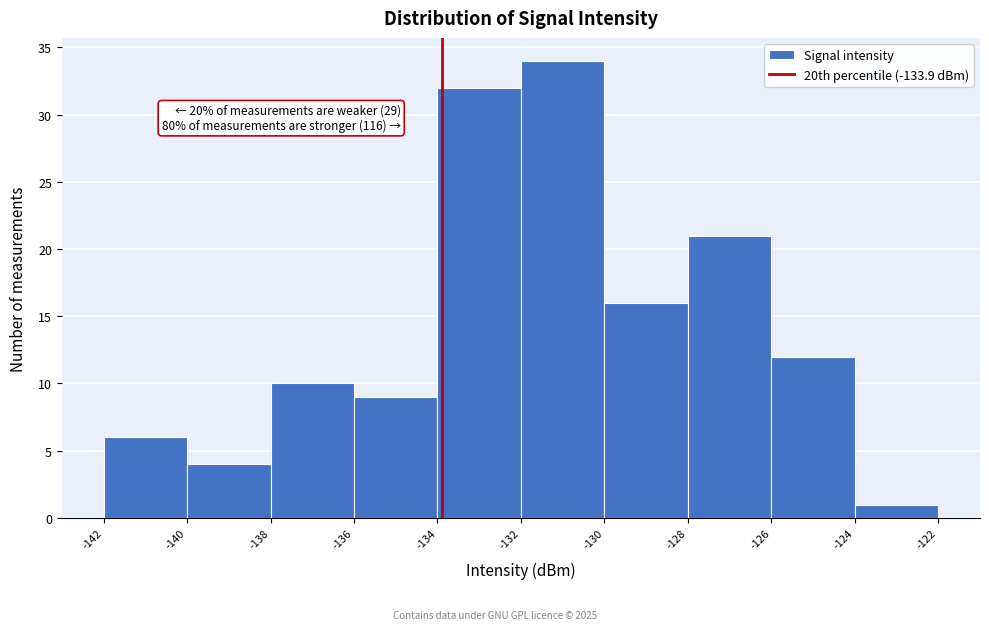

Which range on the x-axis has the tallest bar?

-132 to -130